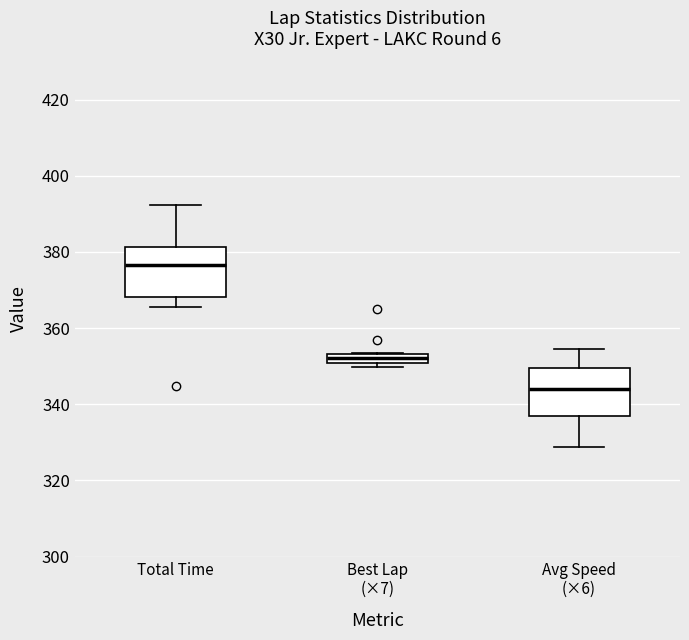

Where does the median line of the box for Best Lap (×7) sit on the y-axis? The values are not printed on the chart, so give them approximately, as read against the axis.

352